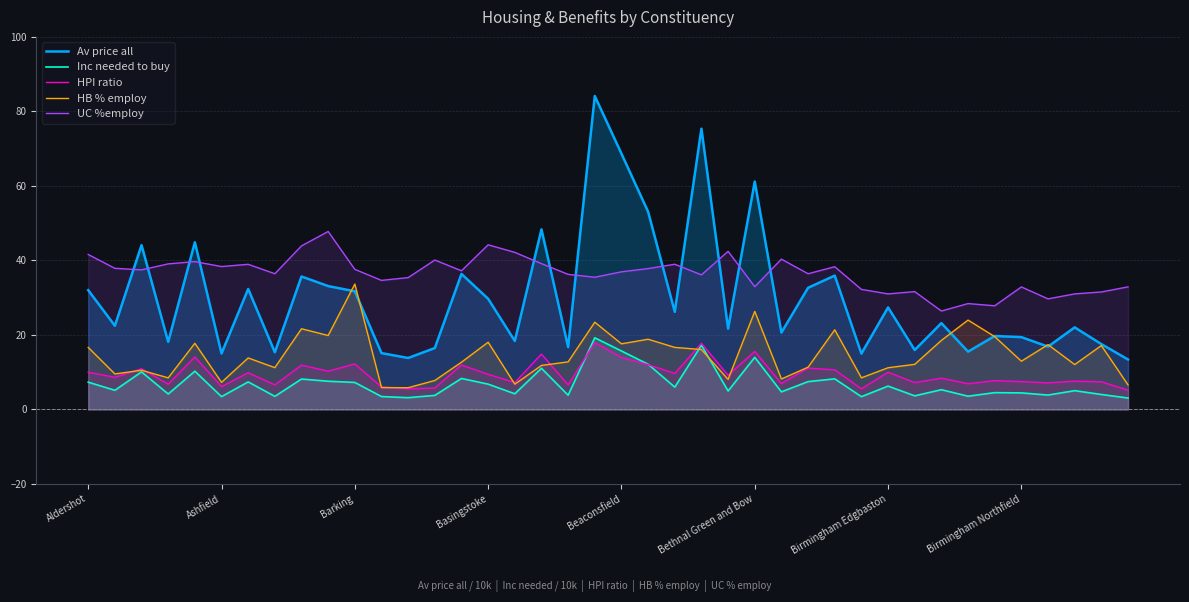

Which series has the largest total across all categories?

UC %employ